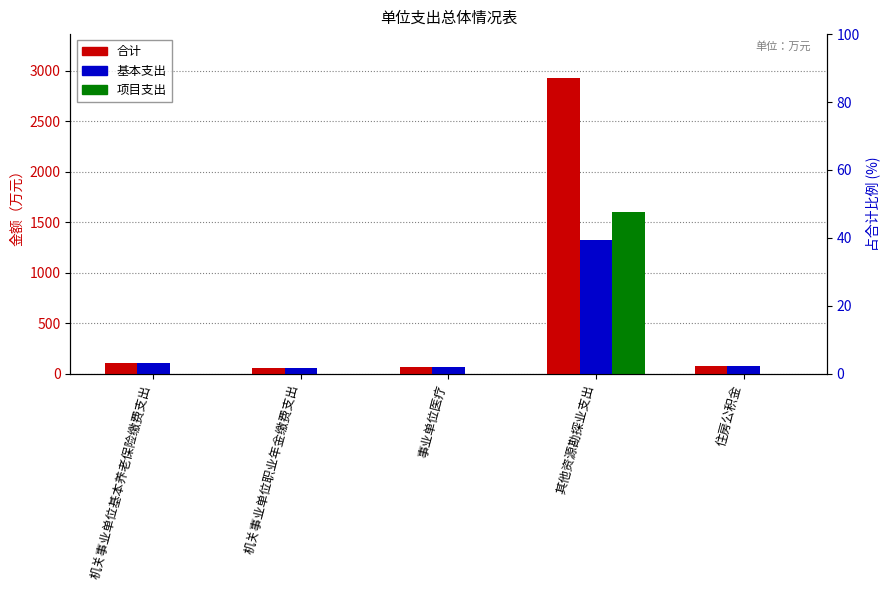

Are the bars grouped side by side (vs. stacked)?

Yes